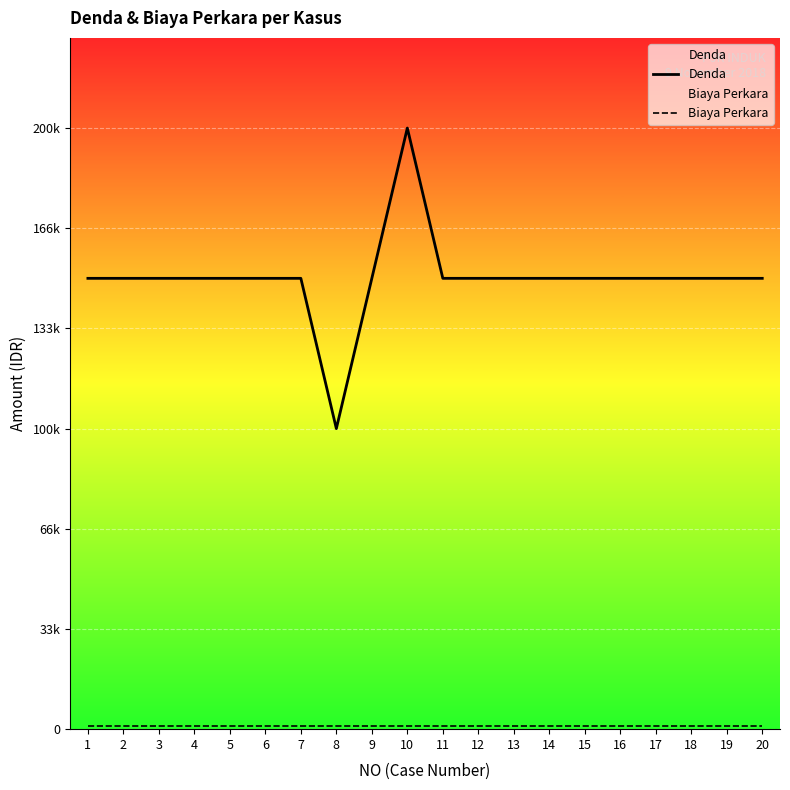

List the series in order of their peak value, highest first.

Denda, Biaya Perkara